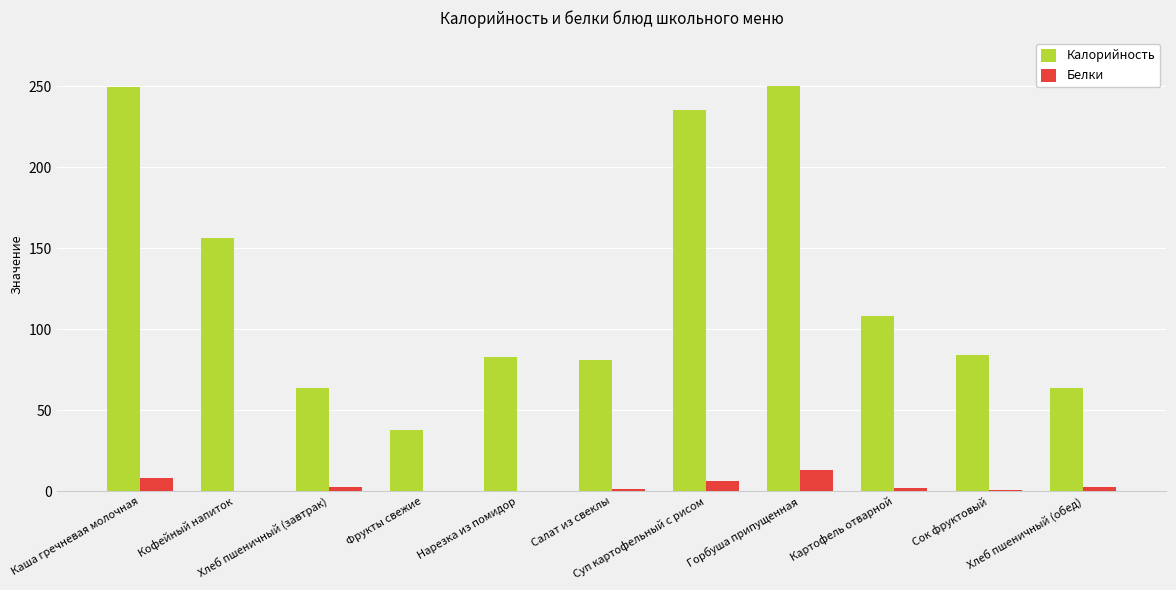

Which category has the highest value in the Белки series?

Горбуша припущенная